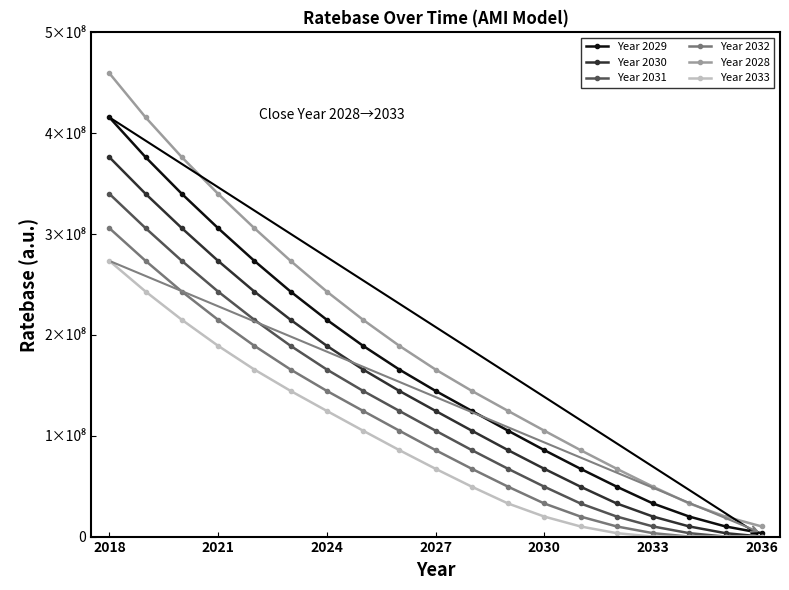

What are all the series names shown in the legend?

Year 2029, Year 2030, Year 2031, Year 2032, Year 2028, Year 2033